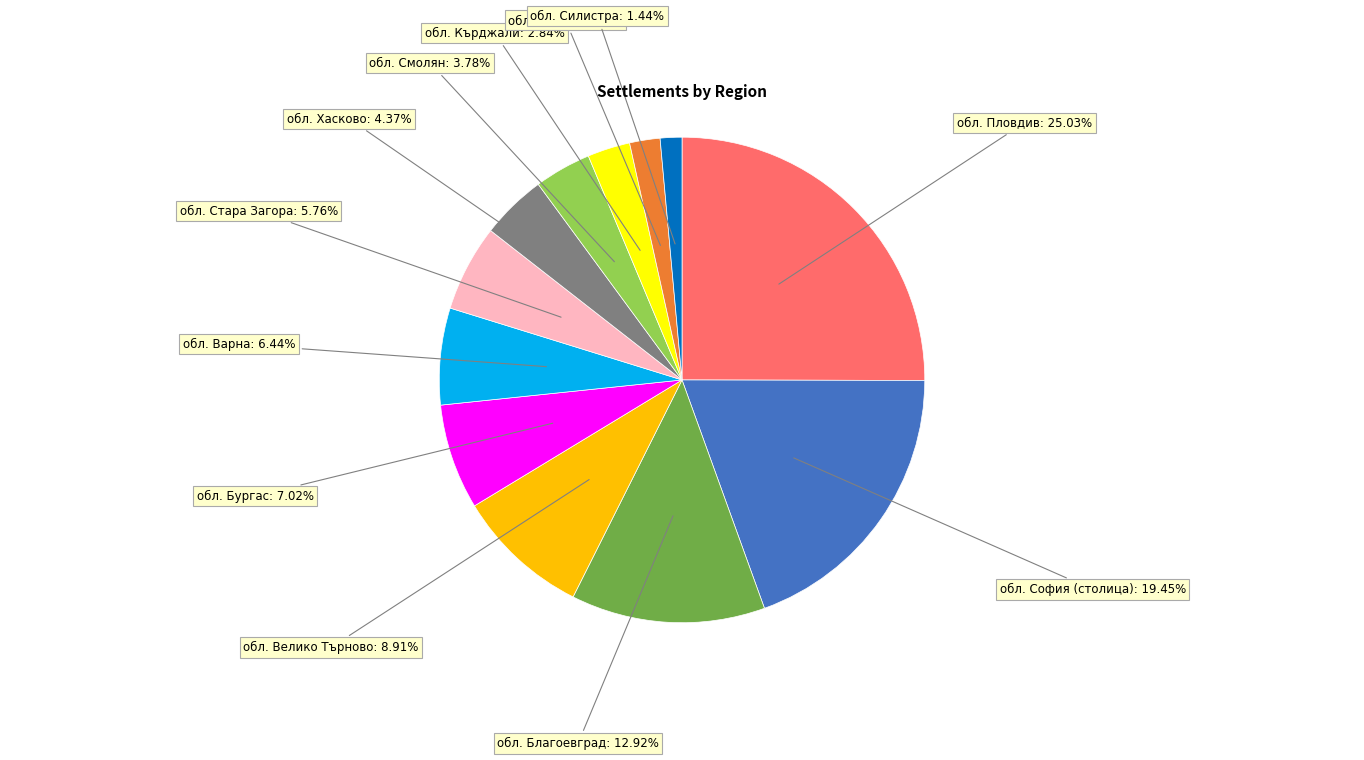

Which slice is the smallest?

обл. Силистра